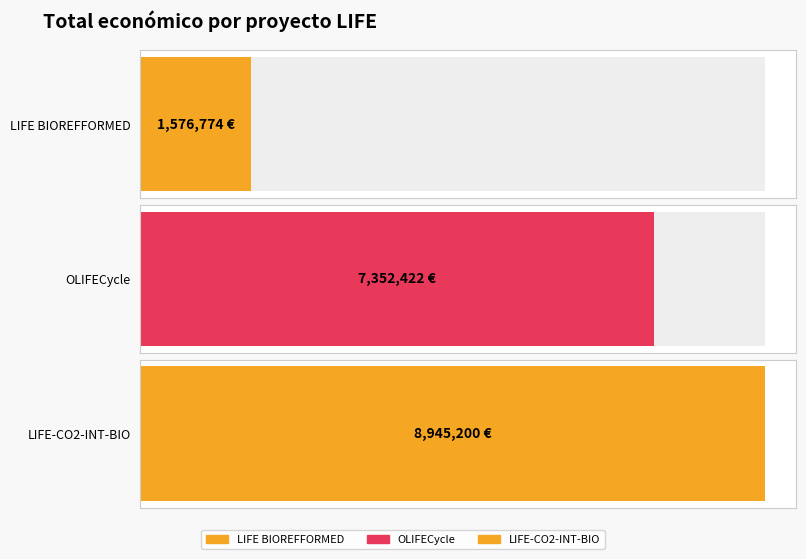

Rank the categories by value from highest to lowest.

LIFE-CO2-INT-BIO, OLIFECycle, LIFE BIOREFFORMED